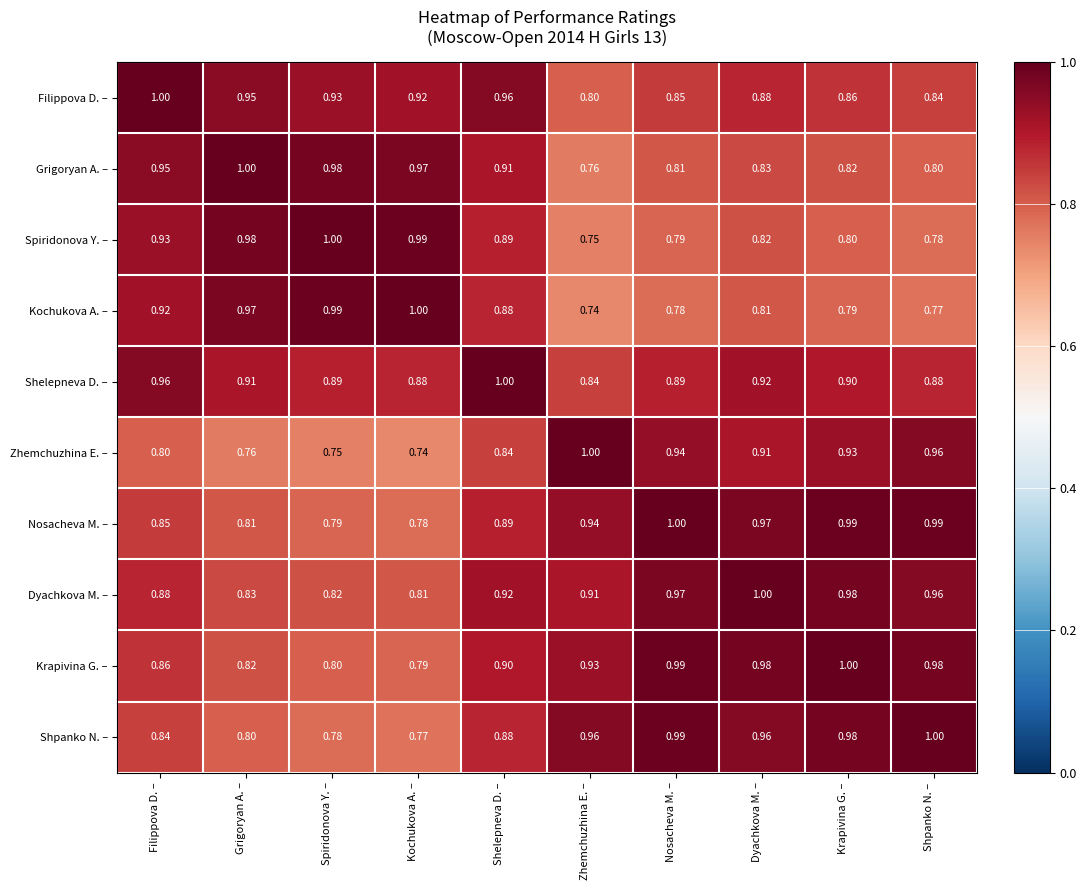

At how many categories does at least one series exceed 0?

10